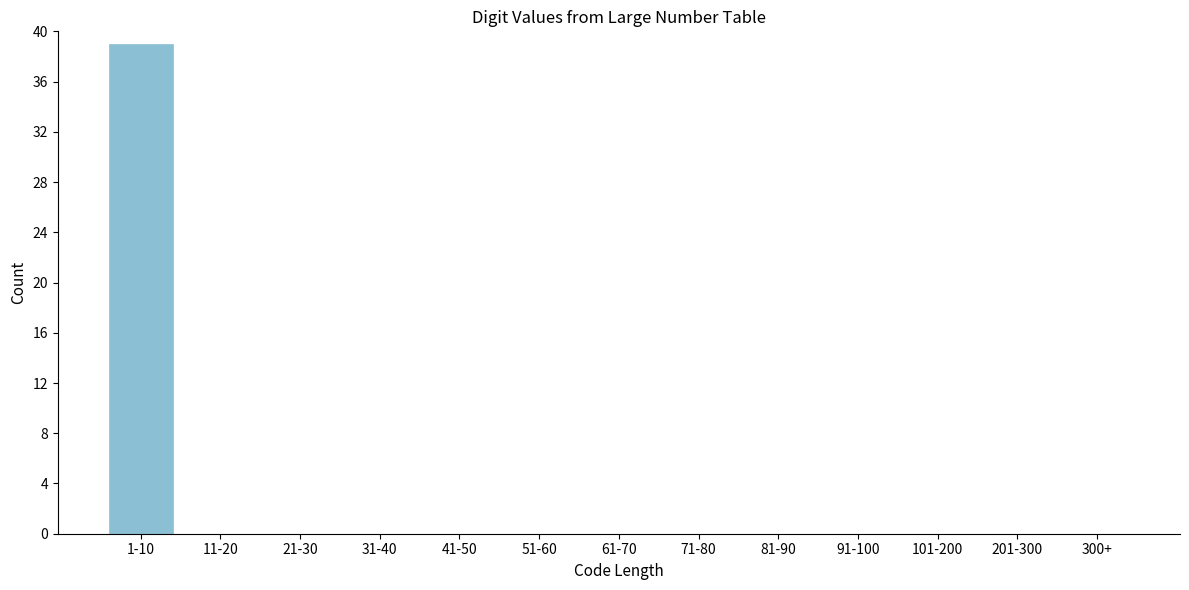

Reading right to left, transcribe all the data shown in this chart.

300+=0	201-300=0	101-200=0	91-100=0	81-90=0	71-80=0	61-70=0	51-60=0	41-50=0	31-40=0	21-30=0	11-20=0	1-10=39